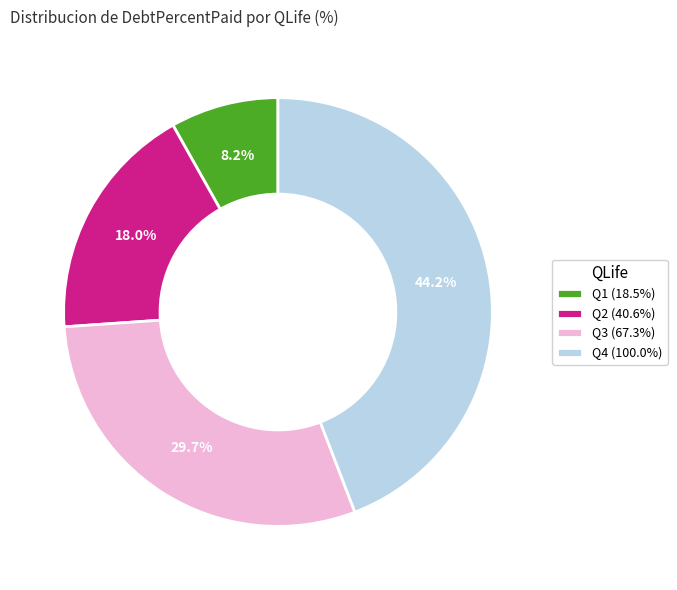

What portion of the pie excludes Q2 (40.6%)?

82.0%